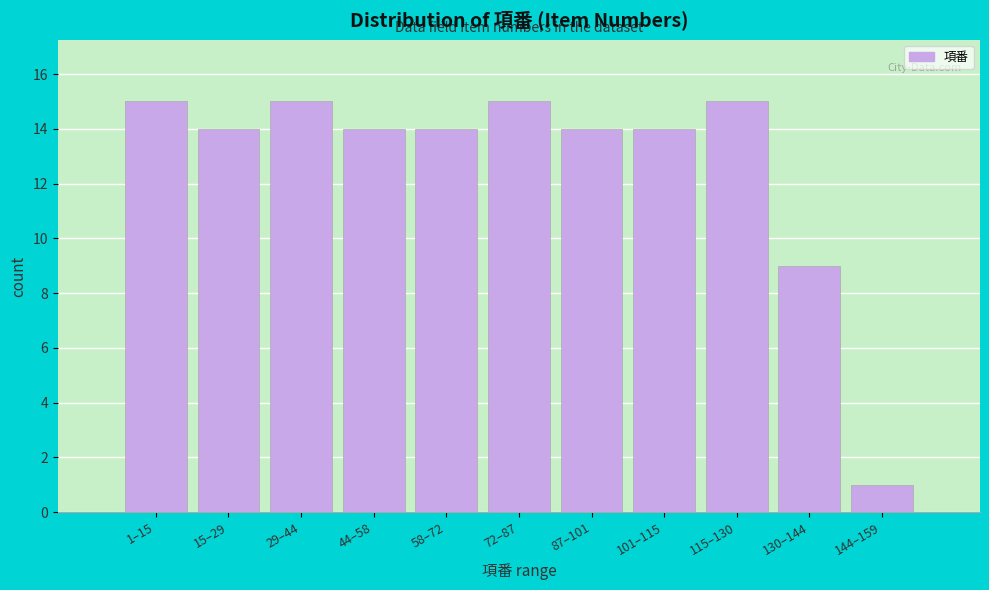

Reading right to left, transcribe all the data shown in this chart.

144–159=1	130–144=9	115–130=15	101–115=14	87–101=14	72–87=15	58–72=14	44–58=14	29–44=15	15–29=14	1–15=15